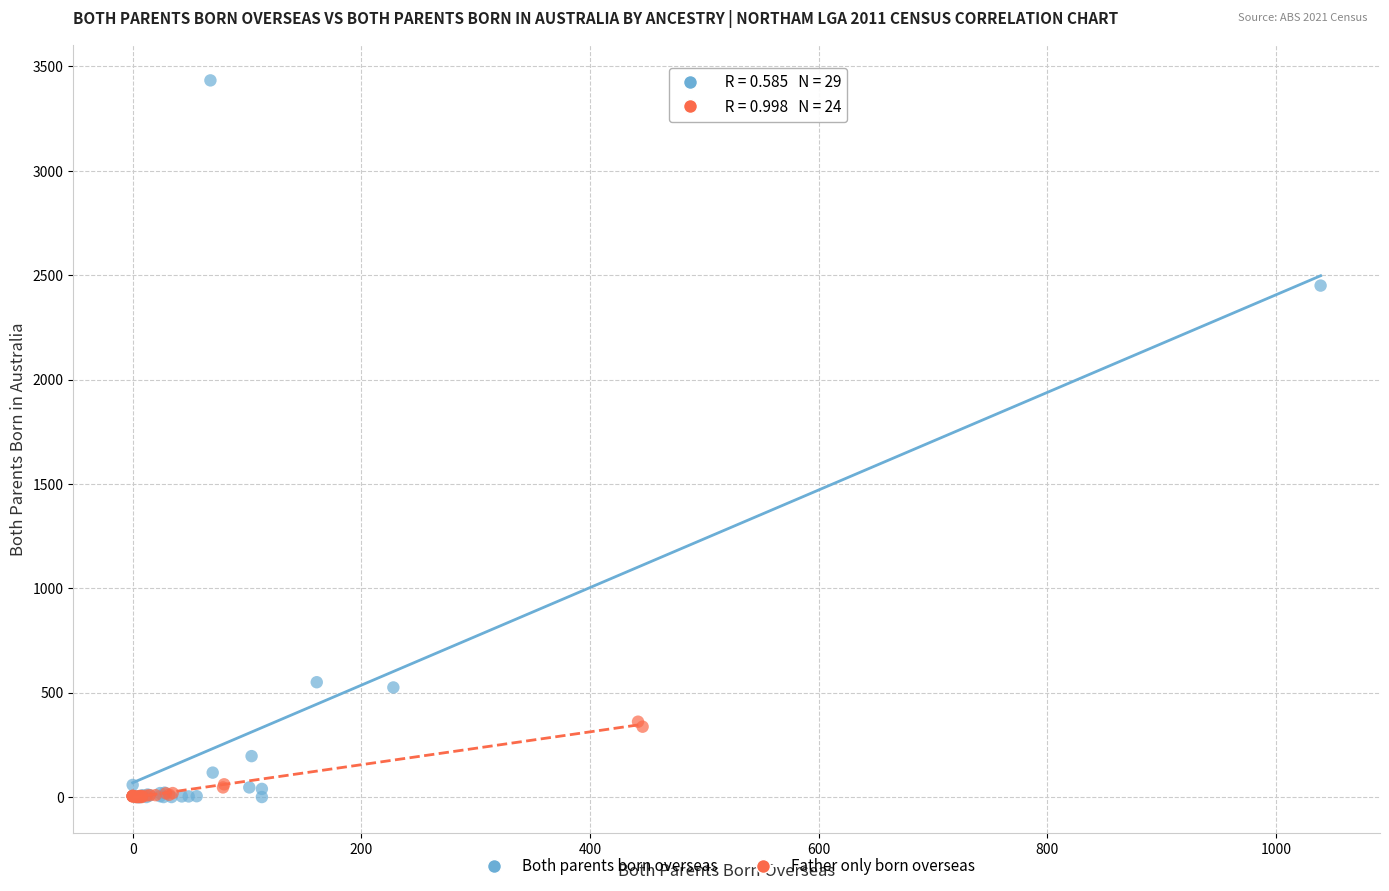

What are all the series names shown in the legend?

Both parents born overseas, Father only born overseas